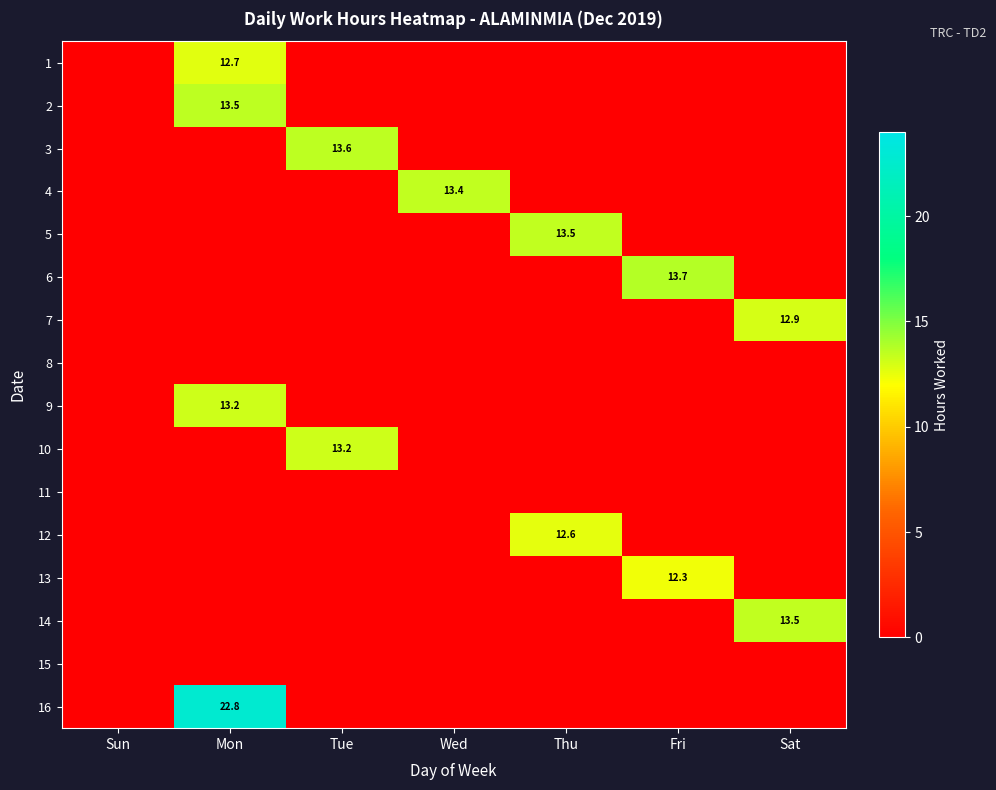

The value of 16 at Mon is 9.3. True or false?

False